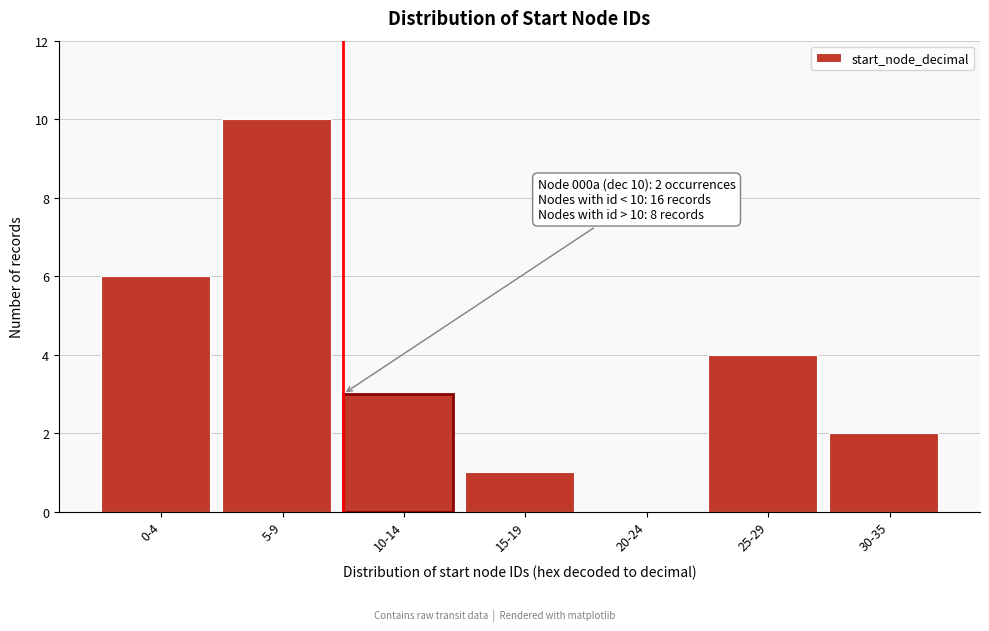

Reading left to right, extract all data points from this chart.

0-4=6	5-9=10	10-14=3	15-19=1	20-24=0	25-29=4	30-35=2